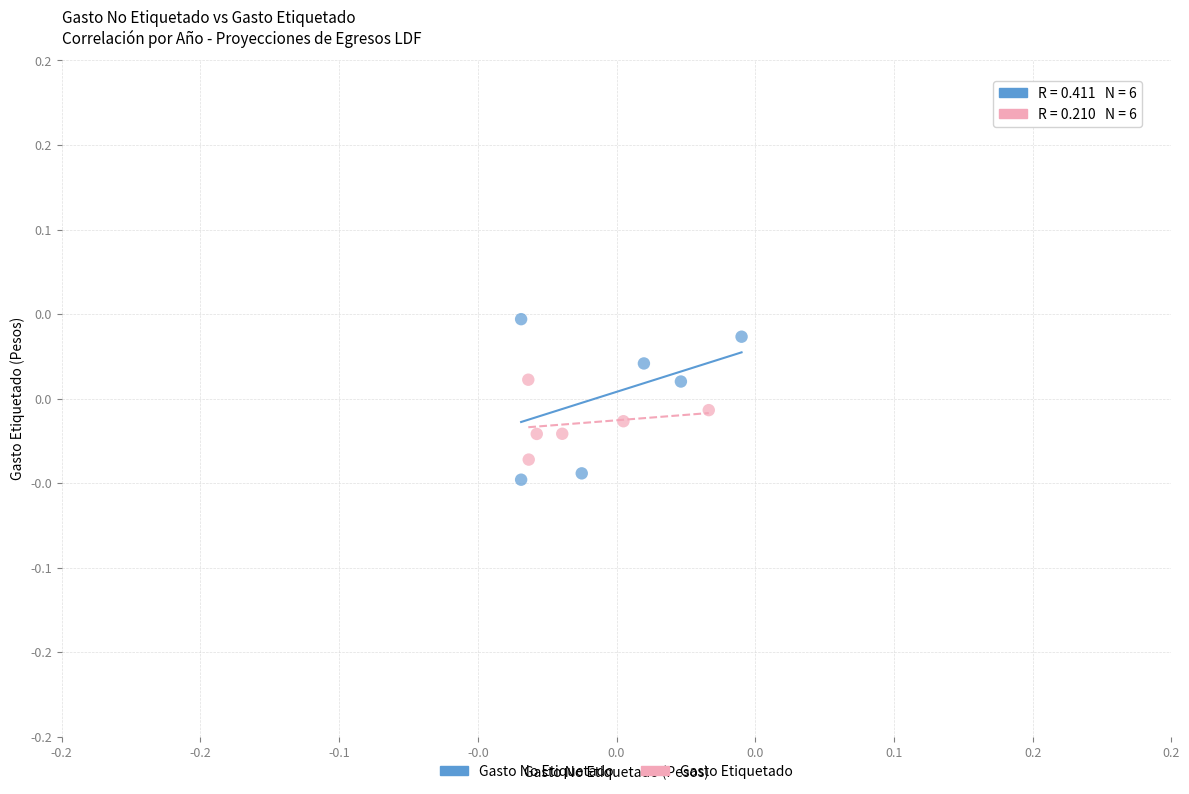

What are all the series names shown in the legend?

Gasto No Etiquetado, Gasto Etiquetado